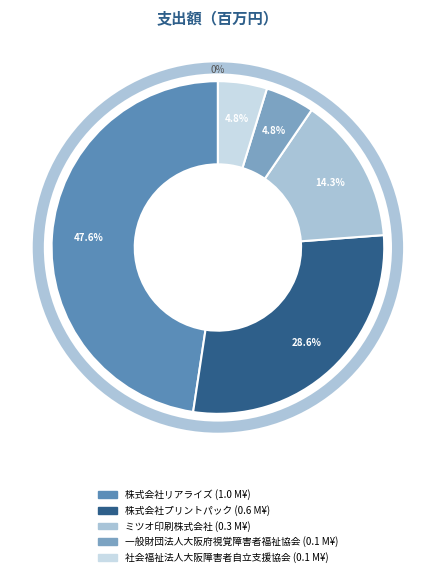

What percentage is NOT represented by ミツオ印刷株式会社?

85.7%